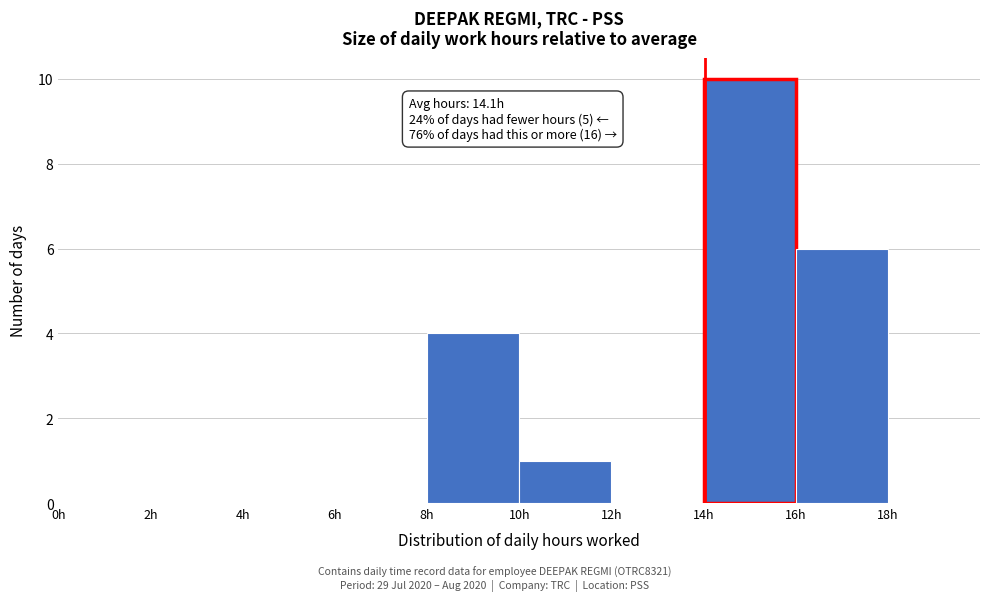

Which range on the x-axis has the tallest bar?

14 to 16